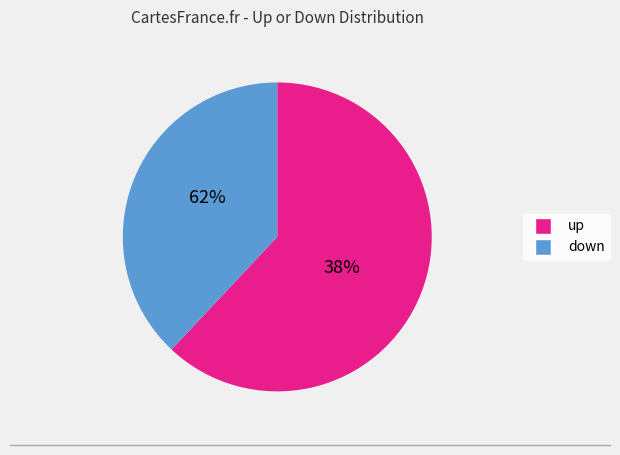

Does down account for over 50% of the chart?

No